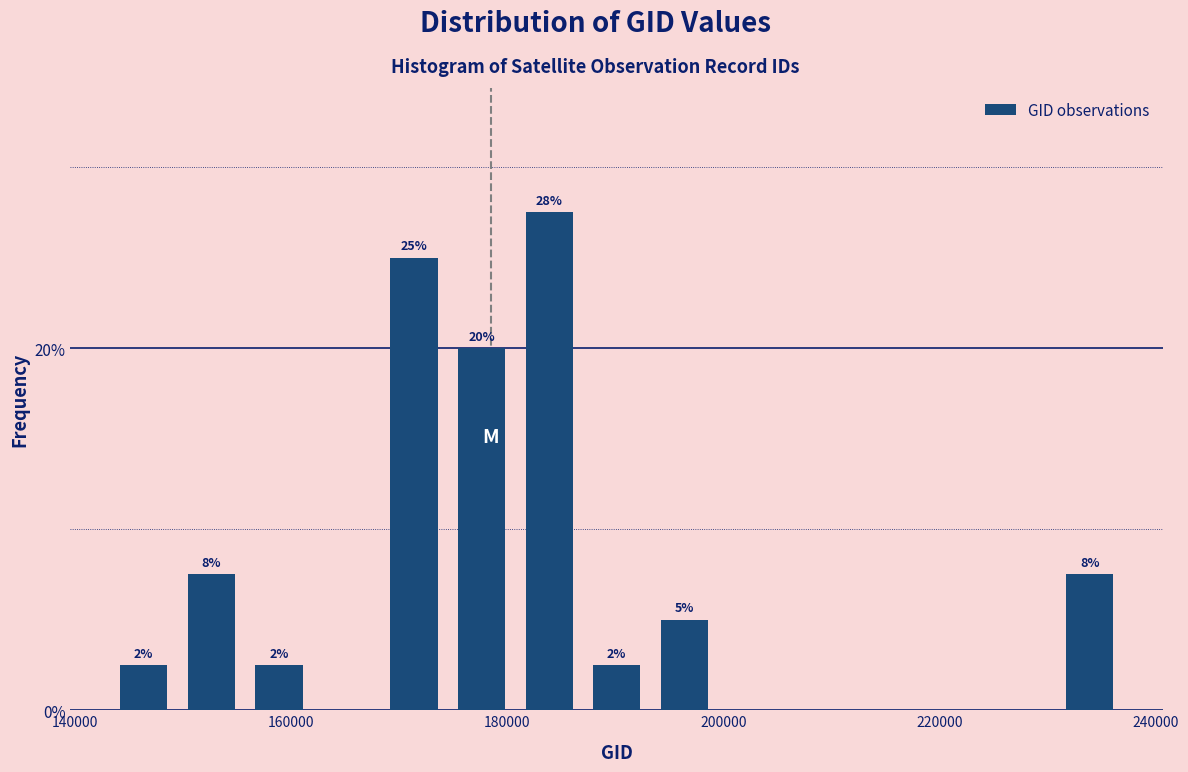

Read against the x-axis, roughly where is the centre of the tallest bar?

184000